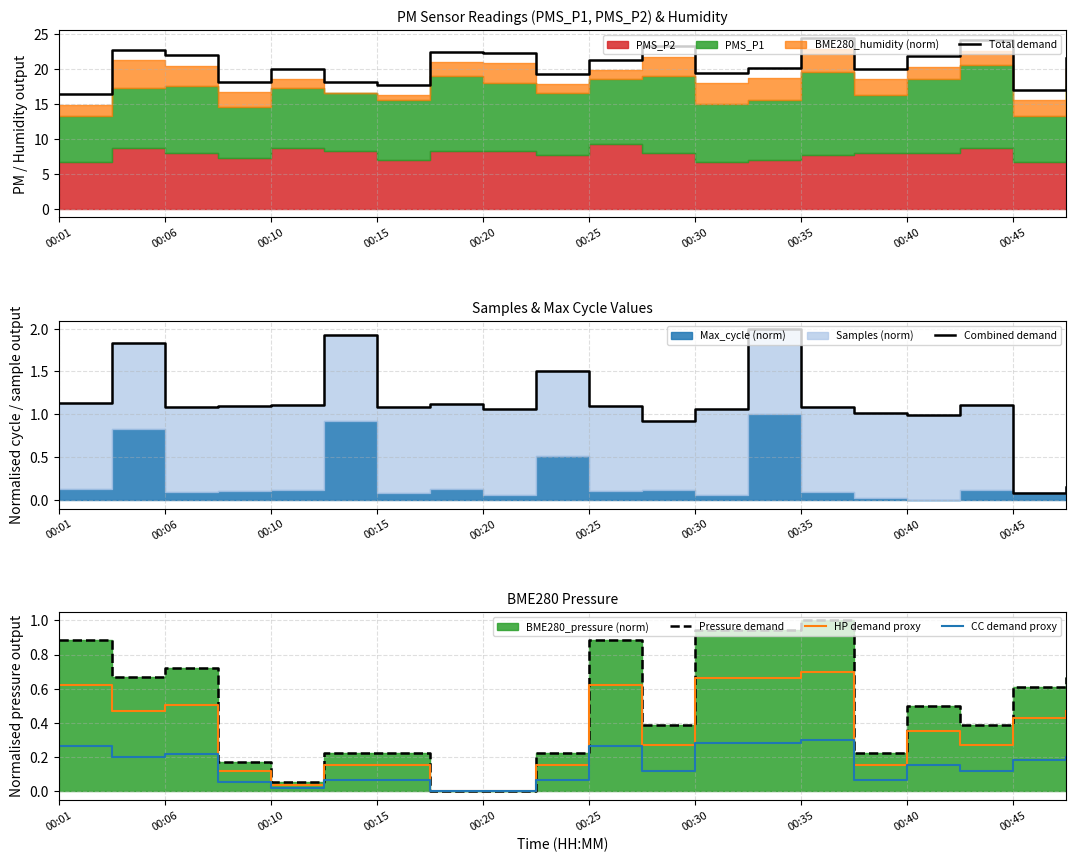

The Total demand series shows 27.9 at 00:15. True or false?

False